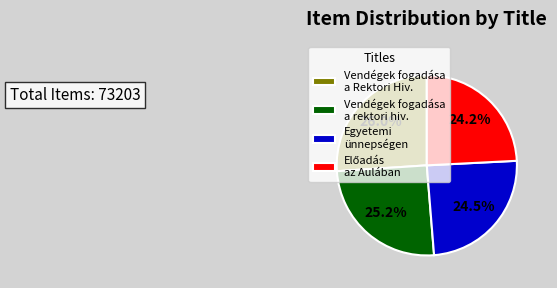

Approximately how many times larger is the value at Vendégek fogadása a rektori hiv. compared to Egyetemi ünnepségen?

1.0